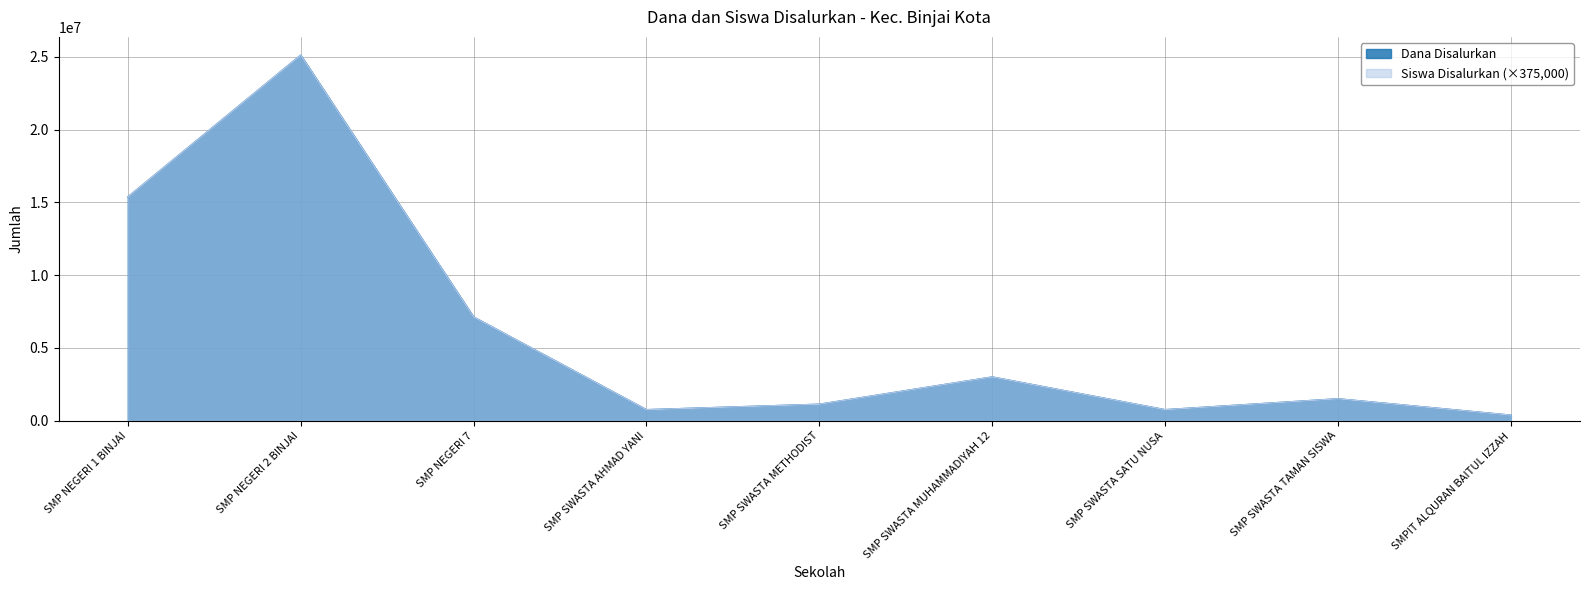

What is the lowest value of the Dana Disalurkan series?

375000